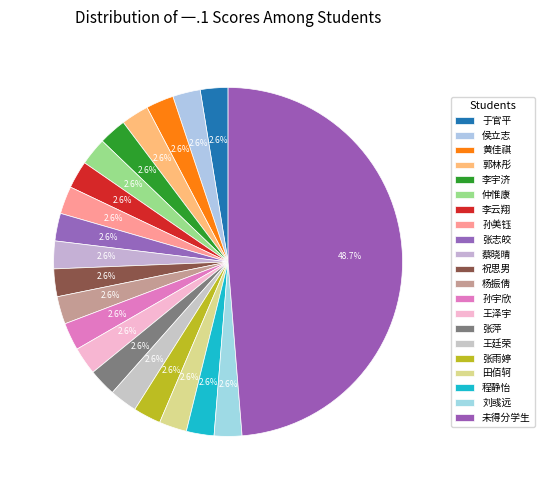

Count the number of slices in the pie.

21